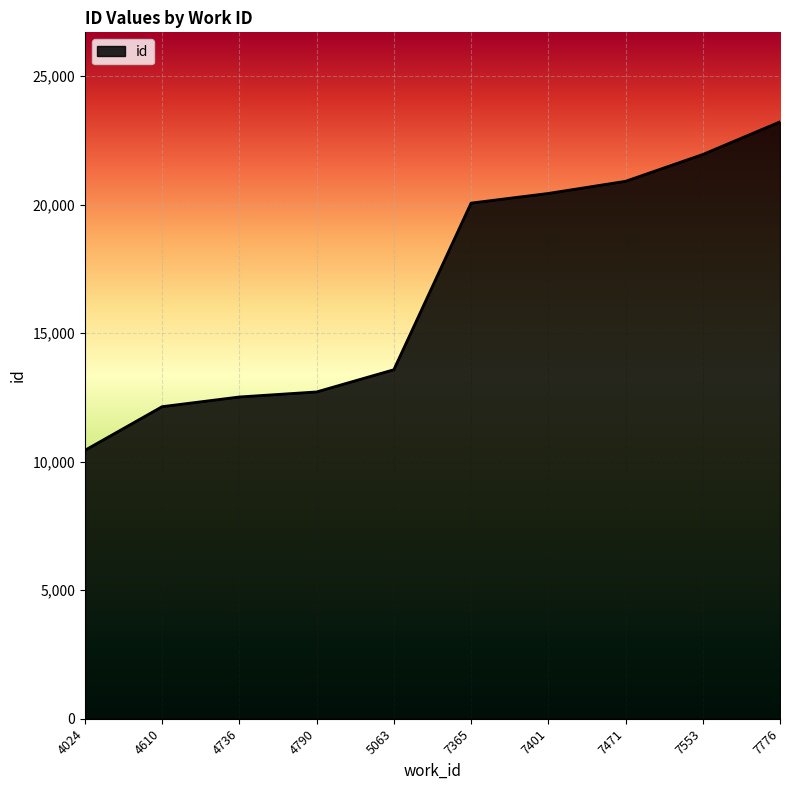

What is the minimum value shown in the chart?

10439